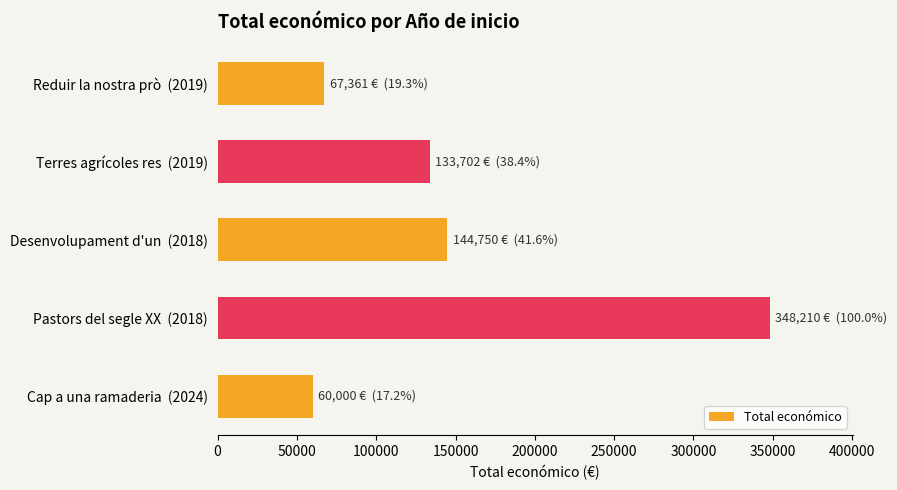

What is the change in value from Desenvolupament d'un  (2018) to Cap a una ramaderia  (2024)?

-84750